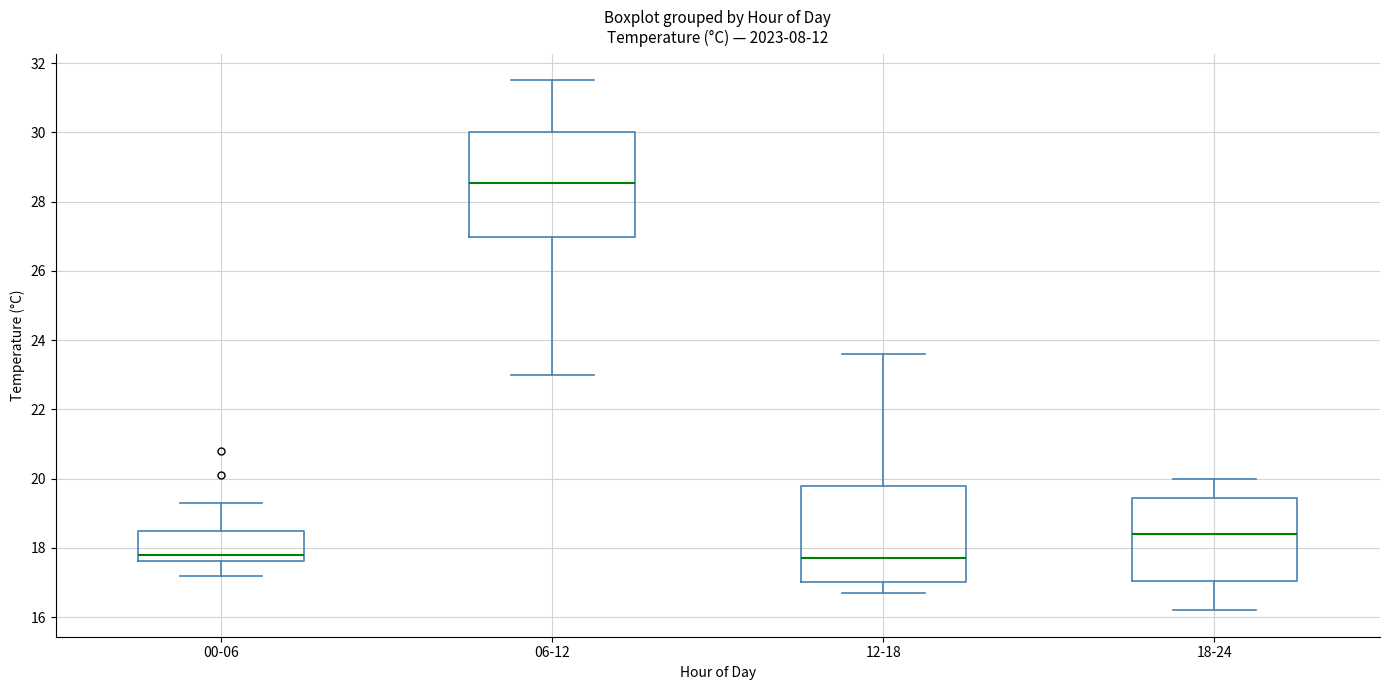

Where is the upper edge of the box for 18-24 on the y-axis? The values are not printed on the chart, so give them approximately, as read against the axis.

19.4